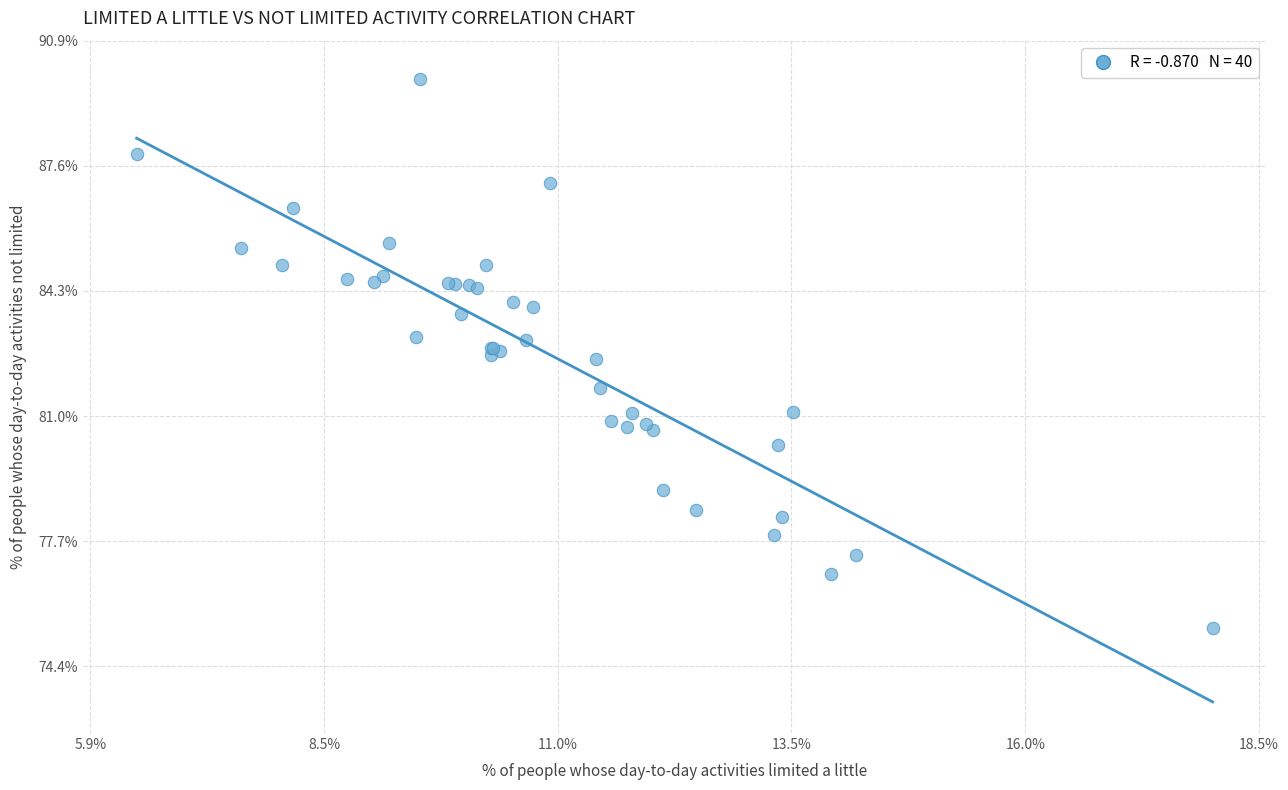

What Y value in the scatter plot is closest to 82?

81.7